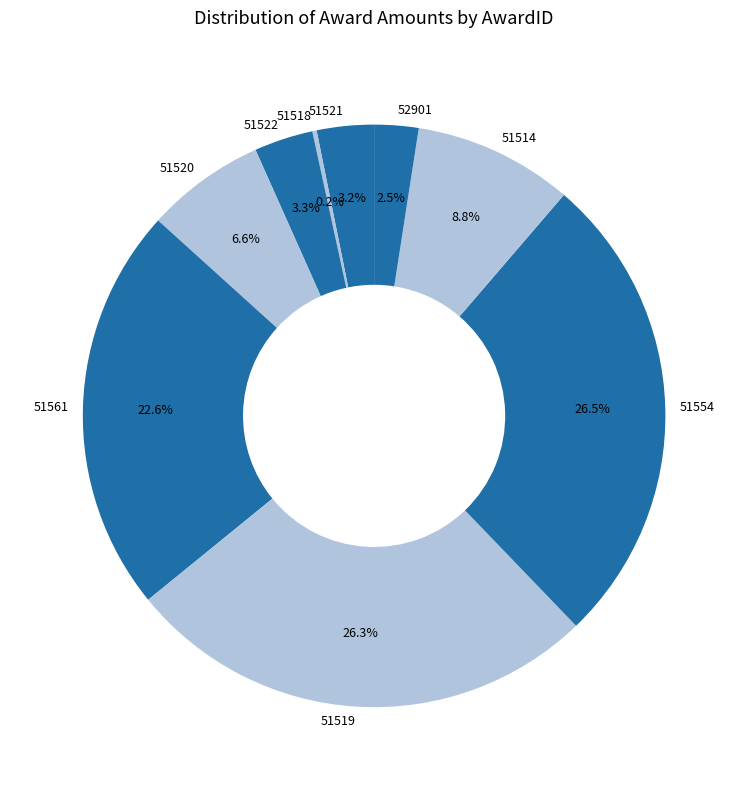

Is there a majority slice in this chart?

No